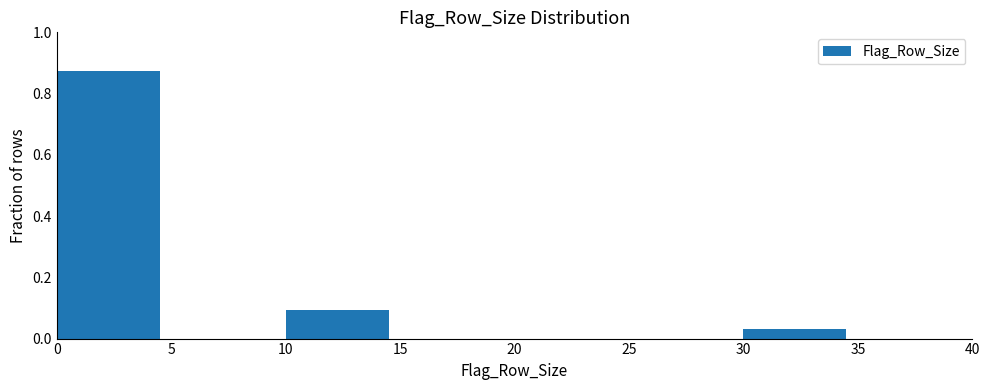

Reading left to right, transcribe this chart: for each bar, give the range it covers on the x-axis and its height. The values are not printed on the chart, so give them approximately, as read against the axis.

0 to 5: 0.88
5 to 10: 0
10 to 15: 0.10
15 to 20: 0
20 to 25: 0
25 to 30: 0
30 to 35: 0.04
35 to 40: 0